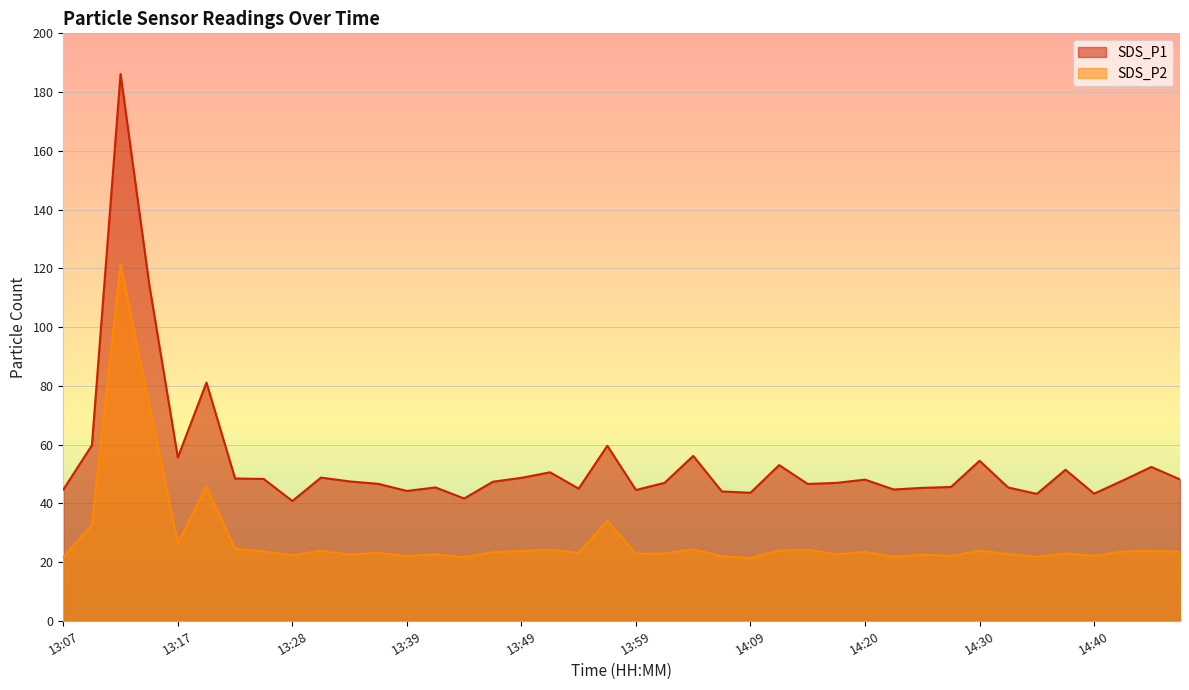

The SDS_P2 series shows 29.0 at 13:07. True or false?

False